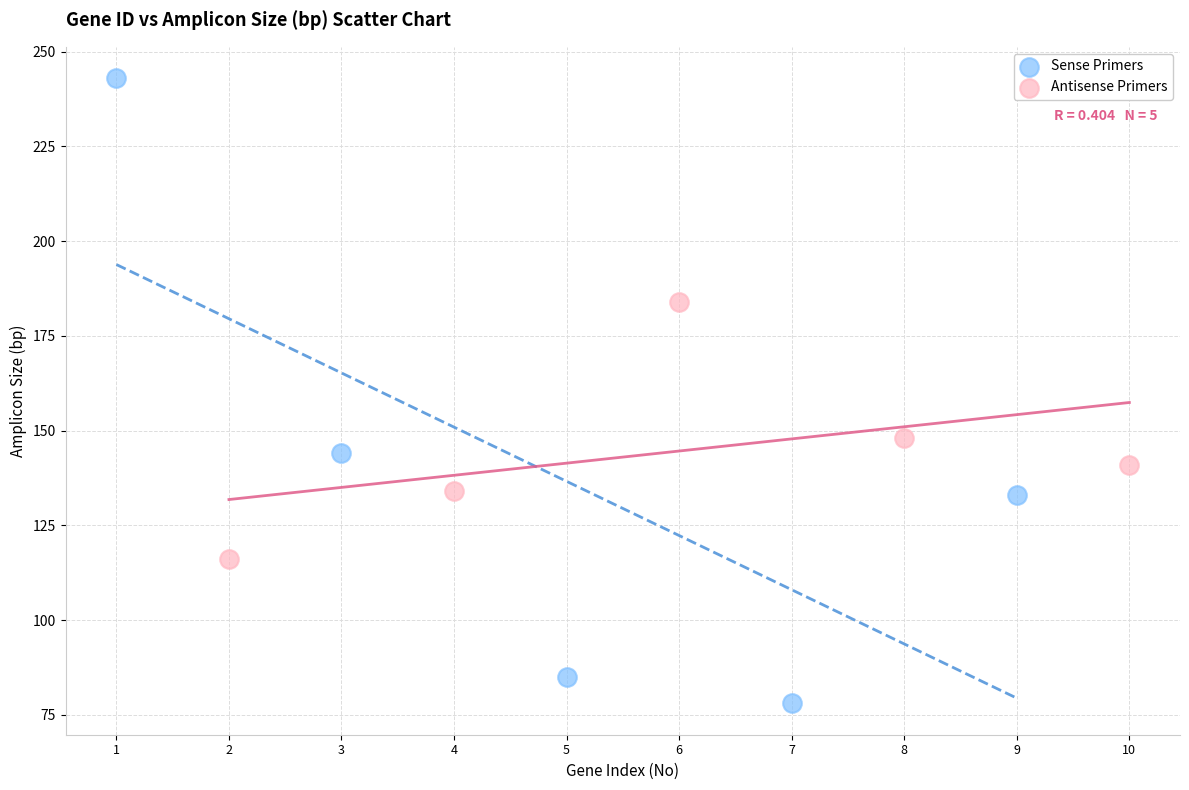

Which series contains the lowest Y value?

Sense Primers